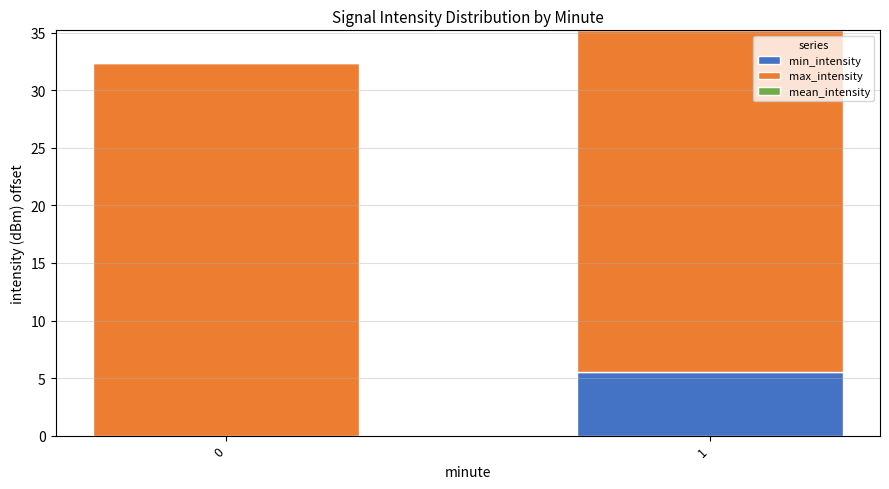

True or false: min_intensity has a value of 9.7 at 1.

False